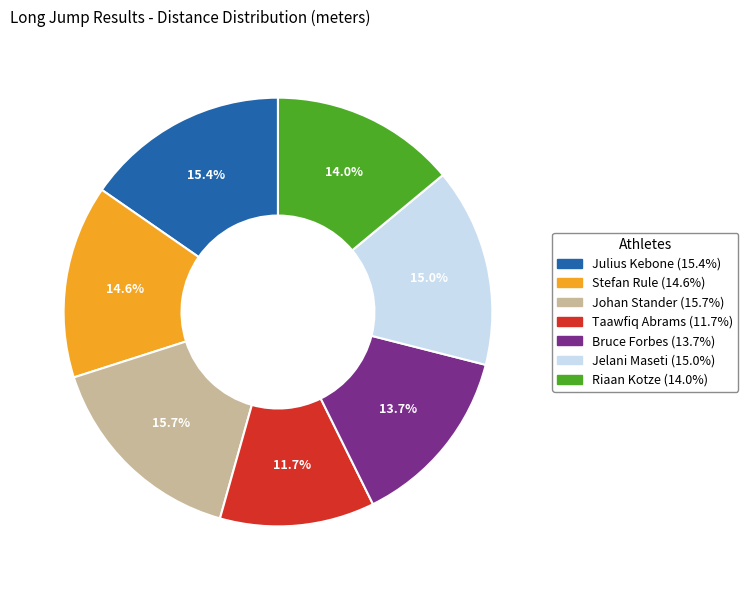

Is it true that Taawfiq Abrams is 26% of the pie?

False